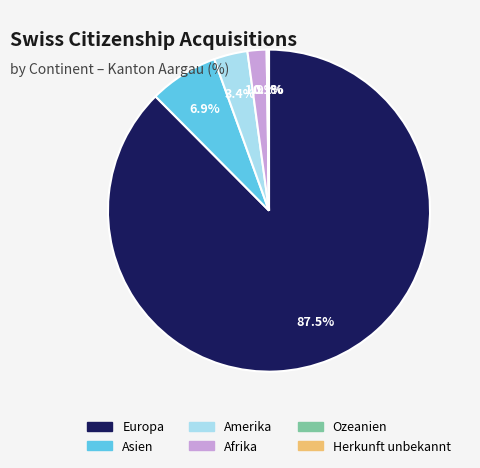

To the nearest percent, what percentage of the pie is Amerika?

3%